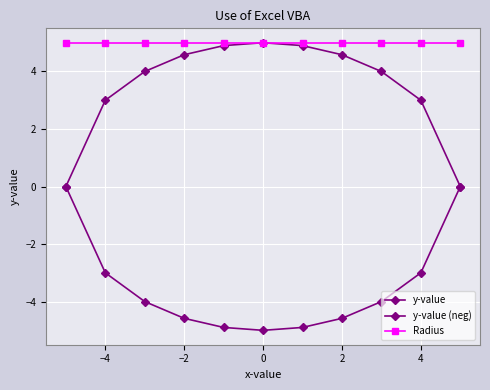

Count the number of categories in the chart.

11